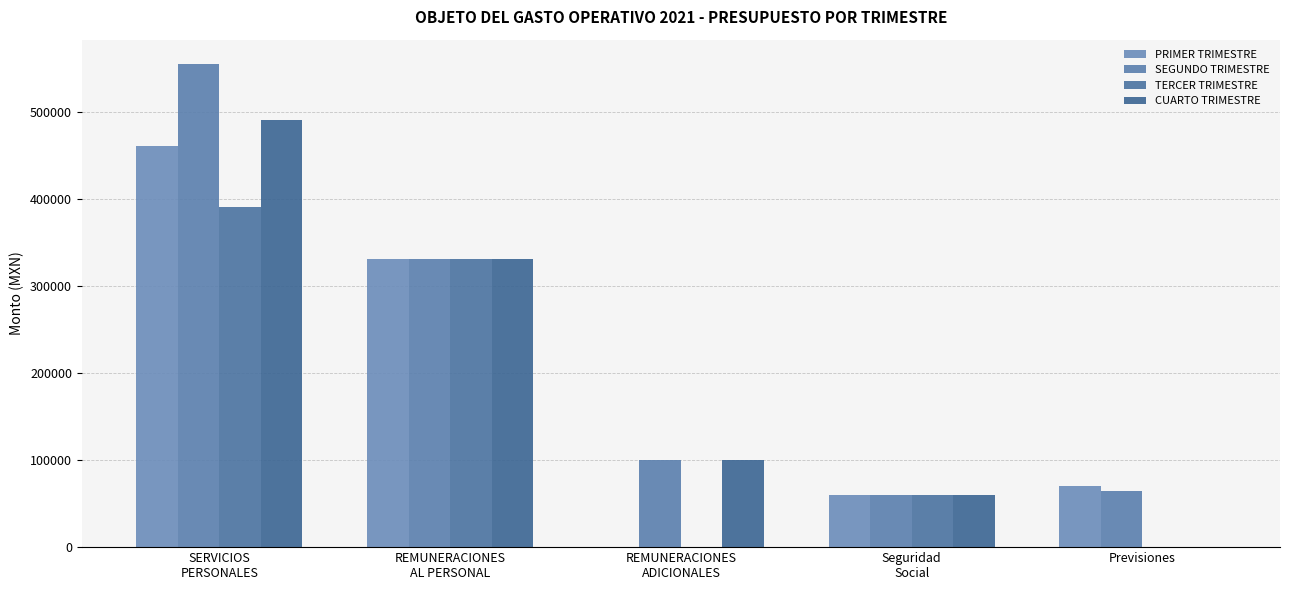

What is the total value across all series at Previsiones?

134674.4